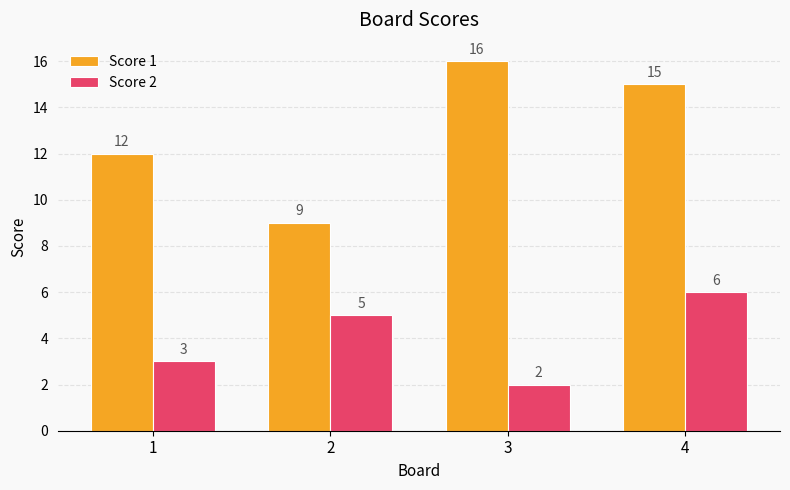

Count the Score 2 values in the range 3 to 6.

3